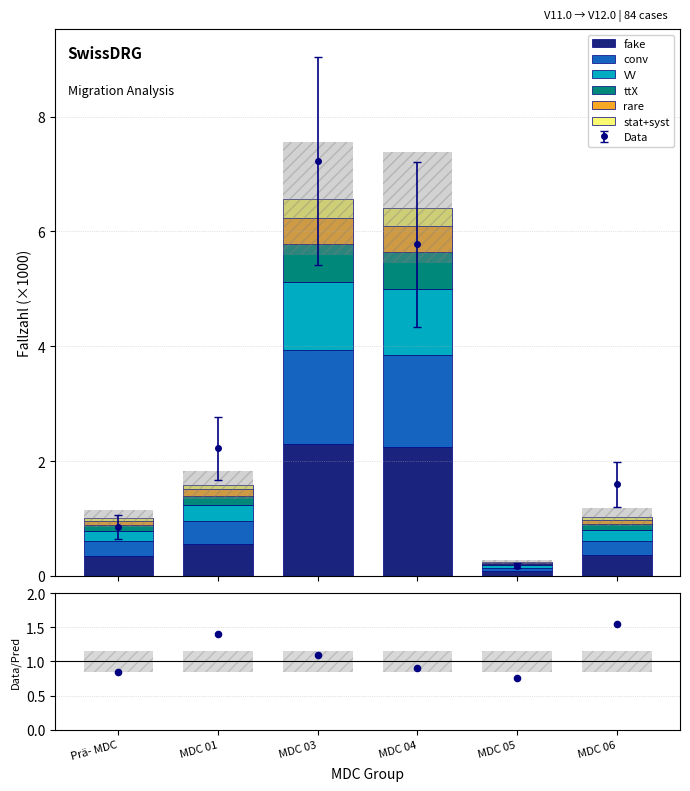

Which series has the widest spread of Y values?

fake